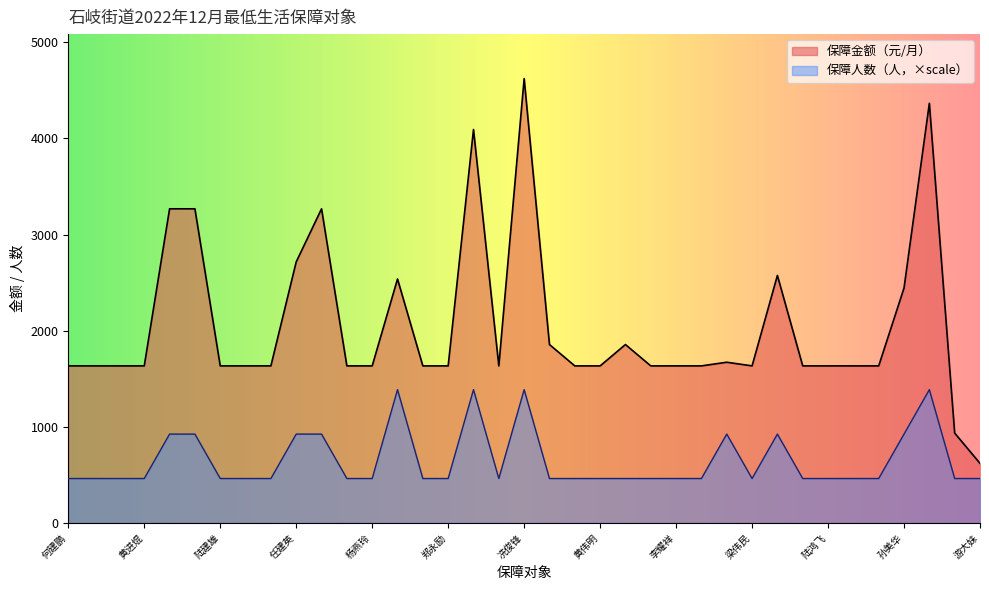

Reading left to right, list all the values displayed in this chart.

保障人数: 何建鹏=462.3	何奇辉=462.3	胡家乐=462.3	黄进焜=462.3	黄呀妹=924.6	梁慧霞=924.6	陆建雄=462.3	马雪雁=462.3	欧浩辉=462.3	任建英=924.6	谭俊伟=924.6	杨干樑=462.3	杨燕玲=462.3	余建辉=1386.9	郑文濠=462.3	郑永励=462.3	钟结雄=1386.9	周己明=462.3	冼俊锋=1386.9	甘烃玲=462.3	何人超=462.3	黄伟明=462.3	李乐华=462.3	李敏慧=462.3	李耀祥=462.3	梁梅花=462.3	梁妙容=924.6	梁伟民=462.3	梁信群=924.6	刘国浩=462.3	陆鸿飞=462.3	罗漫琳=462.3	罗自荣=462.3	孙美华=924.6	吴思远=1386.9	伍帝根=462.3	游大妹=462.3
保障金额: 何建鹏=1634.0	何奇辉=1634.0	胡家乐=1634.0	黄进焜=1634.0	黄呀妹=3268.0	梁慧霞=3268.0	陆建雄=1634.0	马雪雁=1634.0	欧浩辉=1634.0	任建英=2716.0	谭俊伟=3268.0	杨干樑=1634.0	杨燕玲=1634.0	余建辉=2538.0	郑文濠=1634.0	郑永励=1634.0	钟结雄=4093.0	周己明=1634.0	冼俊锋=4623.0	甘烃玲=1856.0	何人超=1634.0	黄伟明=1634.0	李乐华=1856.0	李敏慧=1634.0	李耀祥=1634.0	梁梅花=1634.0	梁妙容=1672.0	梁伟民=1634.0	梁信群=2575.0	刘国浩=1634.0	陆鸿飞=1634.0	罗漫琳=1634.0	罗自荣=1634.0	孙美华=2444.0	吴思远=4366.0	伍帝根=935.0	游大妹=620.0